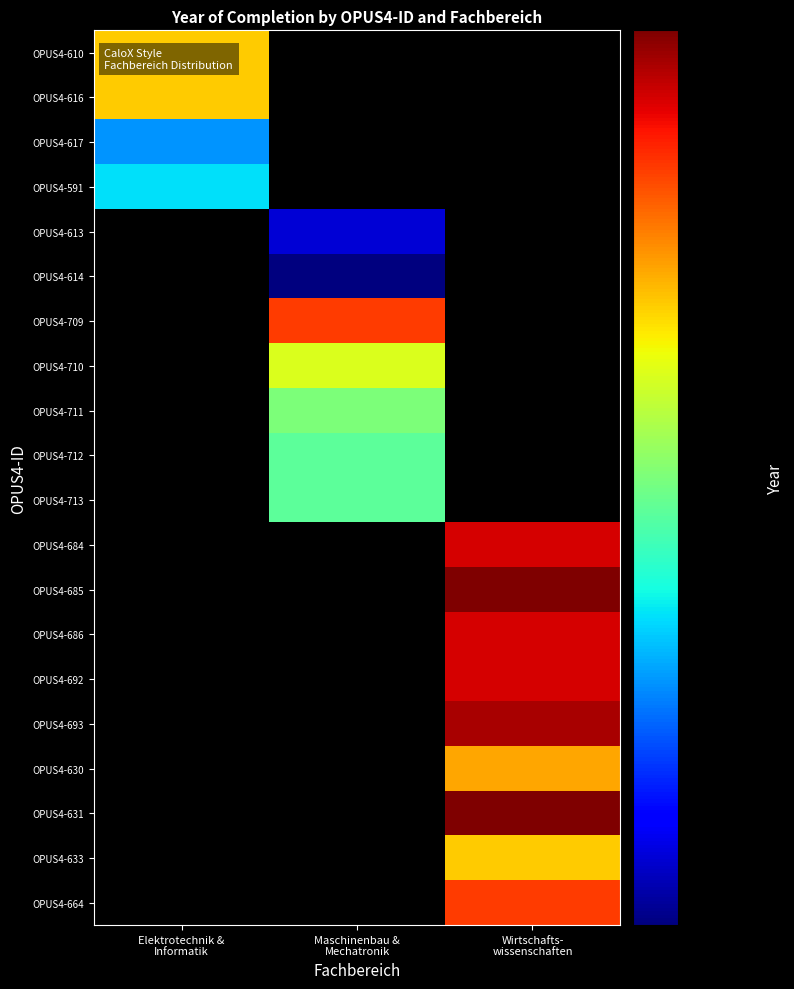

What is the spread (max minus min) of values at Elektrotechnik &
Informatik?

11.0